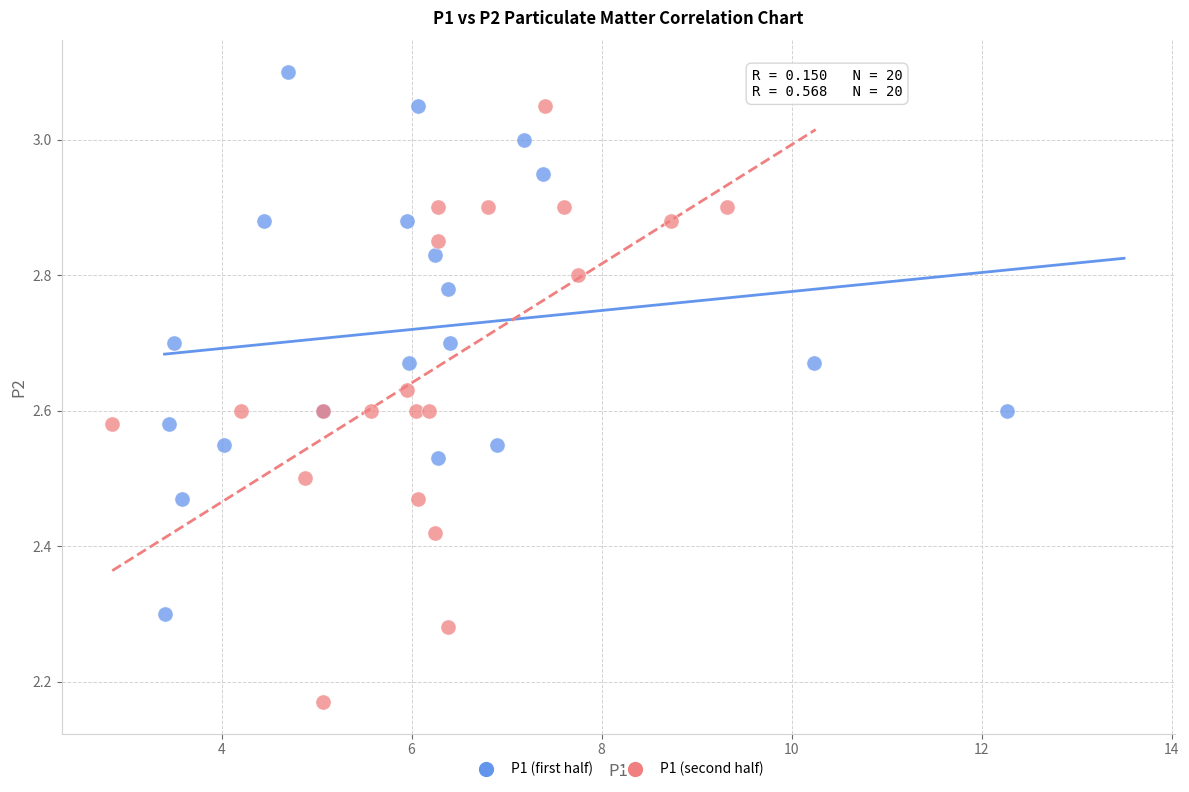

Which series contains the lowest Y value?

P1 (second half)